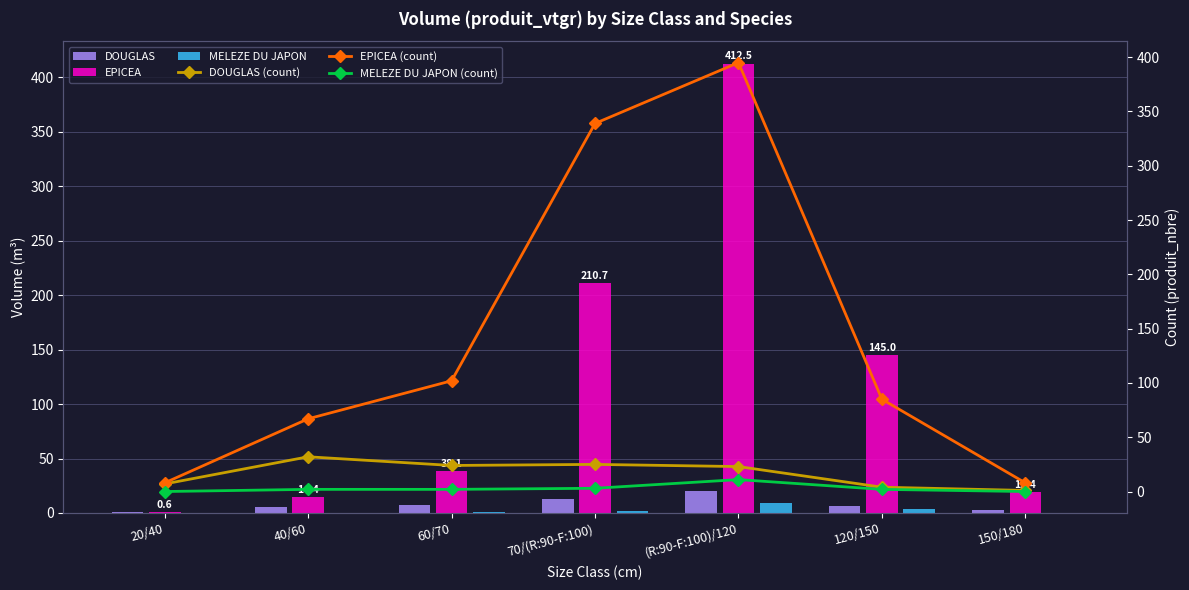

Between 20/40 and 70/(R:90-F:100), which is larger?

70/(R:90-F:100)